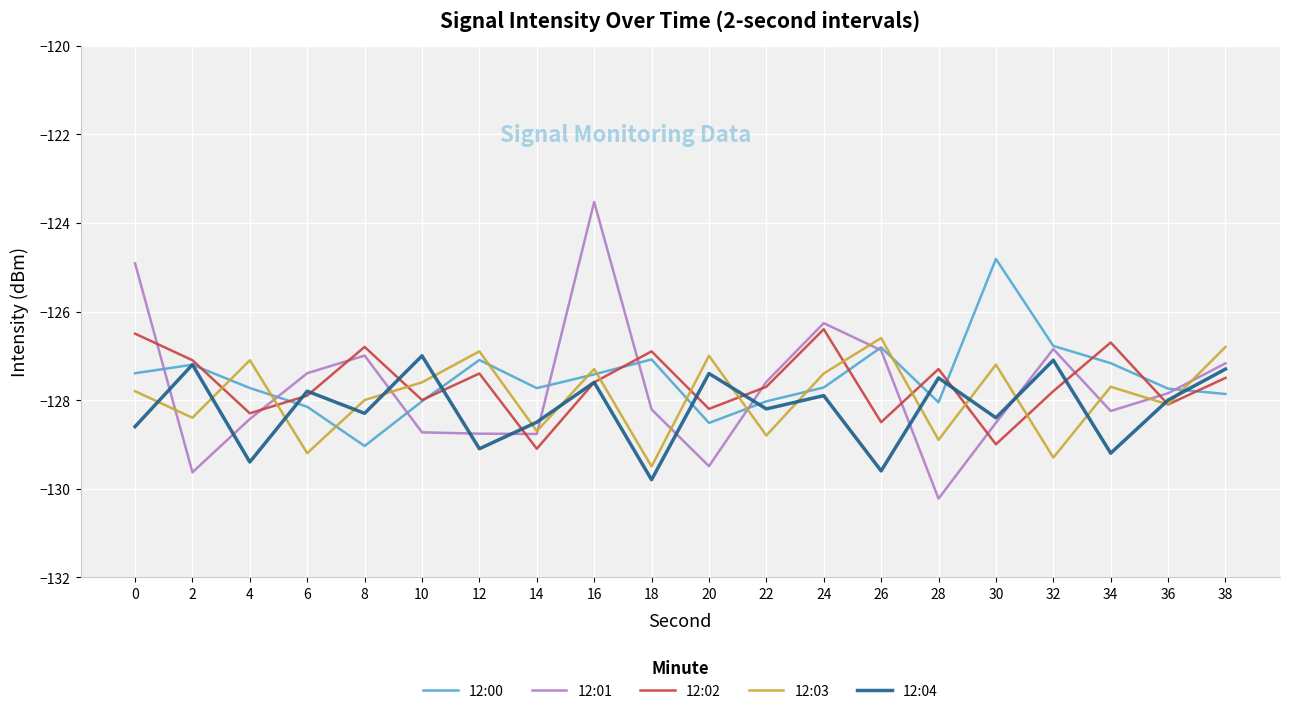

At which label does 12:00 reach its minimum?

8